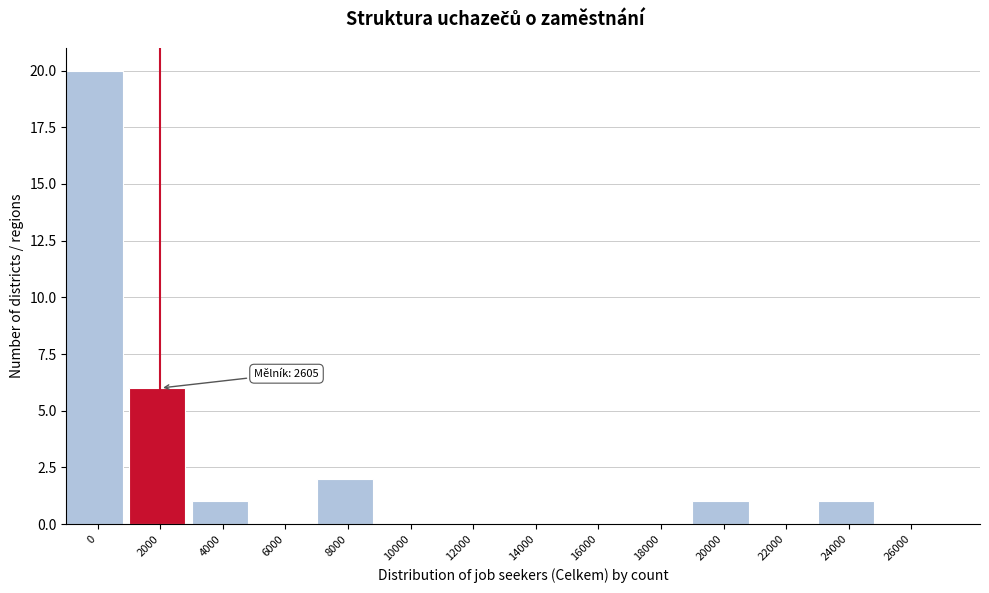

Reading left to right, extract all data points from this chart.

0=20	2000=6	4000=1	6000=0	8000=2	10000=0	12000=0	14000=0	16000=0	18000=0	20000=1	22000=0	24000=1	26000=0